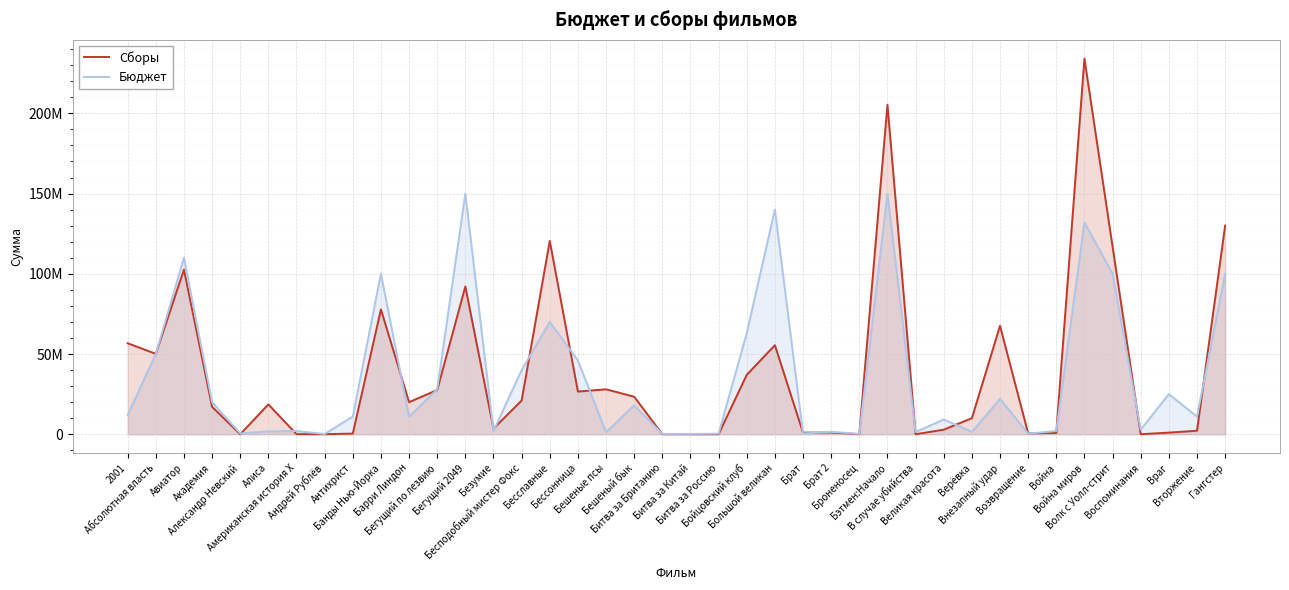

Where is the first local maximum for Бюджет?

Авиатор